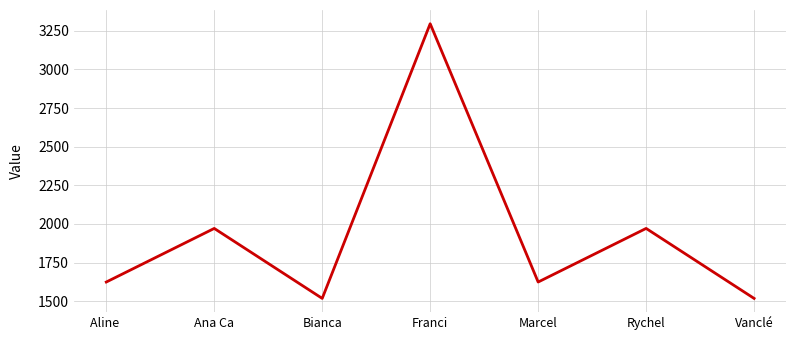

How many interior local peaks (higher than both neighbors) does the data have?

3